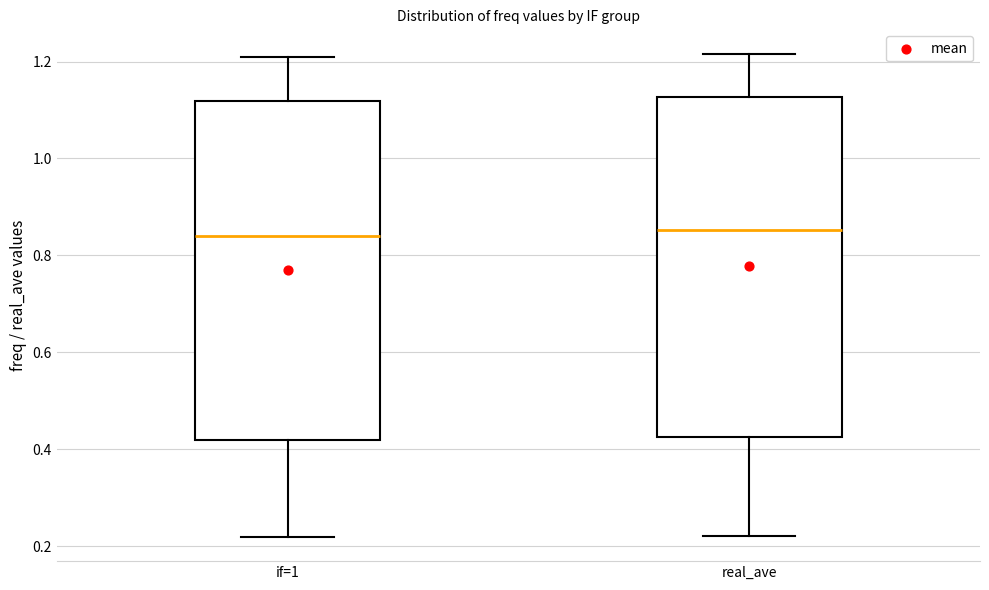

Where is the lower edge of the box for if=1 on the y-axis? The values are not printed on the chart, so give them approximately, as read against the axis.

0.42